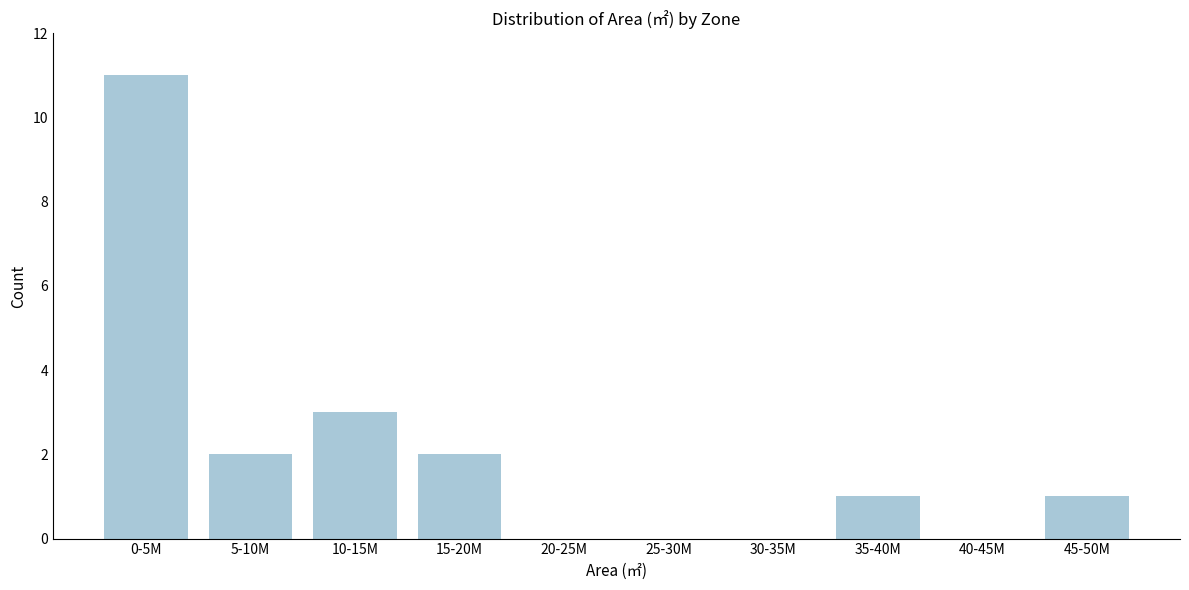

Reading right to left, extract all data points from this chart.

45-50M=1	40-45M=0	35-40M=1	30-35M=0	25-30M=0	20-25M=0	15-20M=2	10-15M=3	5-10M=2	0-5M=11